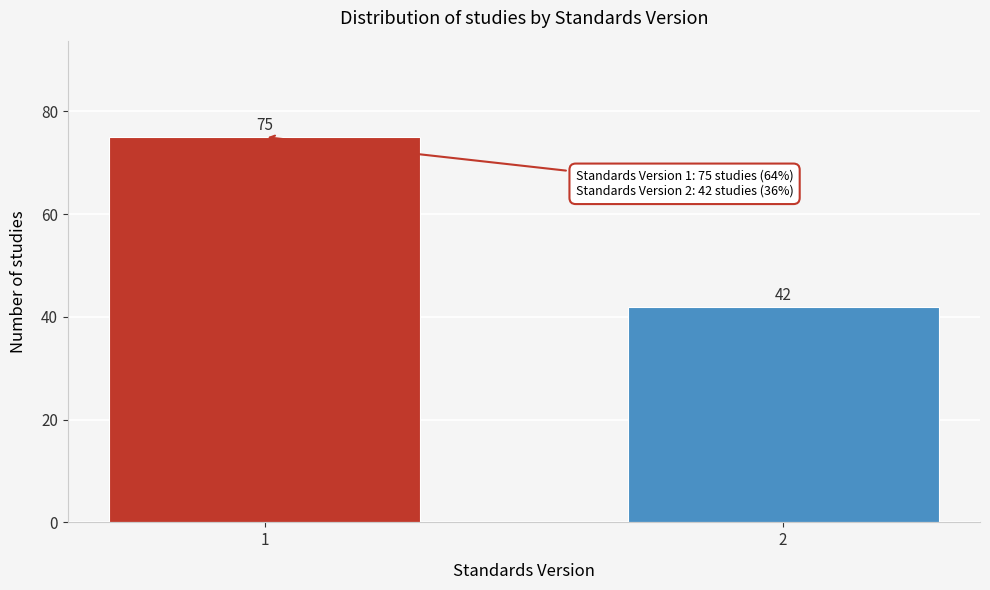

Reading right to left, list all the values displayed in this chart.

2=42	1=75